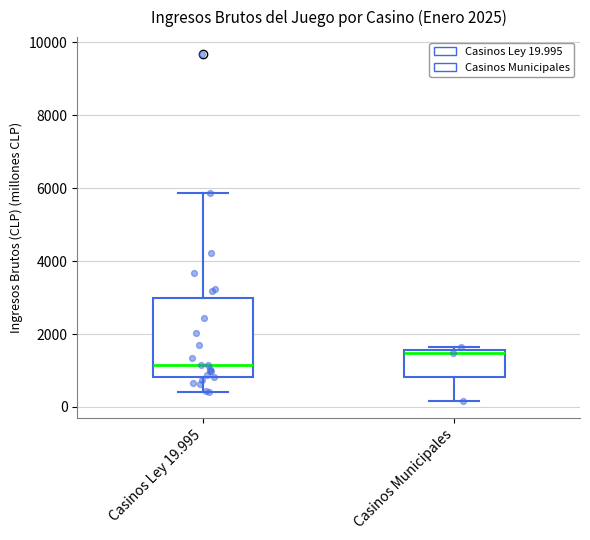

Which box's median line is the highest?

Casinos Municipales